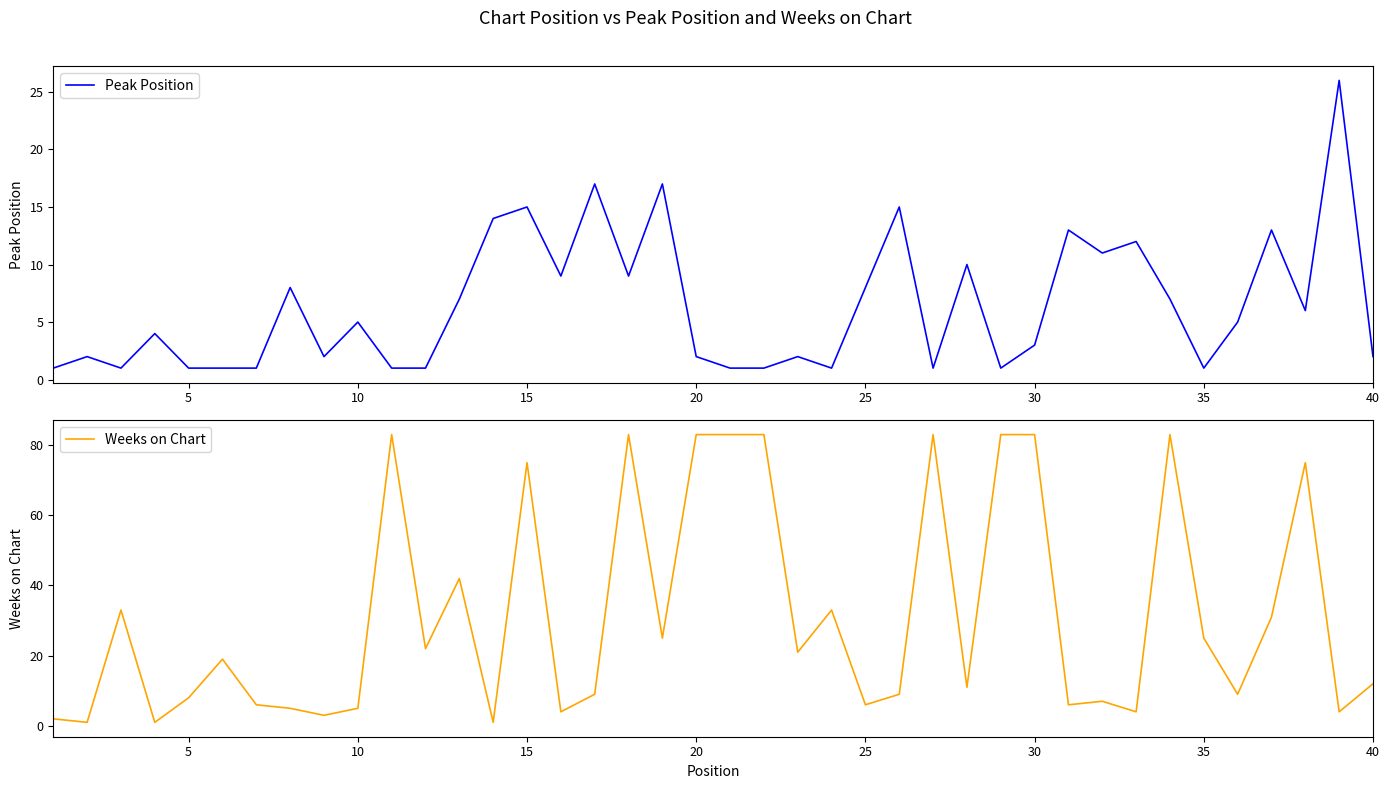

What is the maximum value for Weeks on Chart?

83